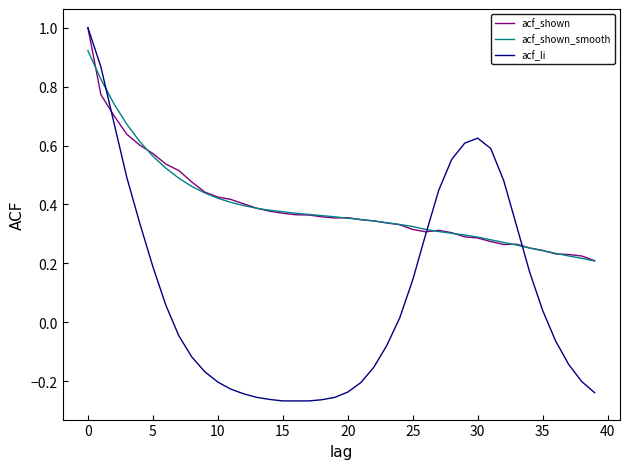

Does the chart display data point markers on the line(s)?

No